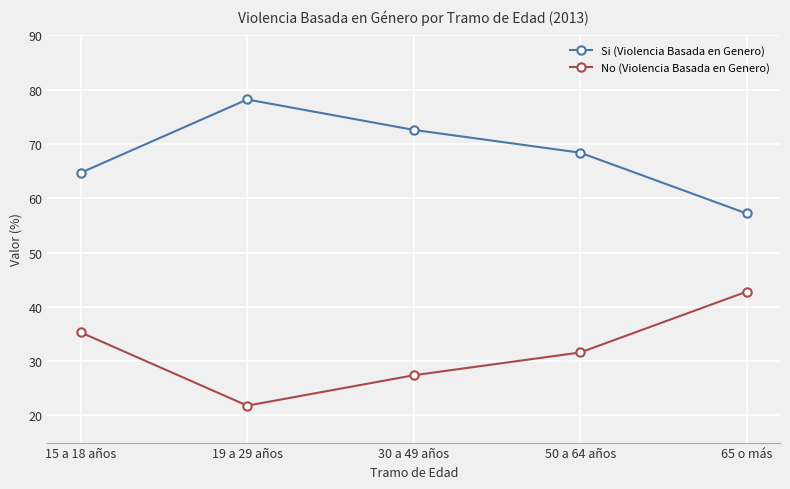

What is the difference between the highest and lowest values at 50 a 64 años?

36.8